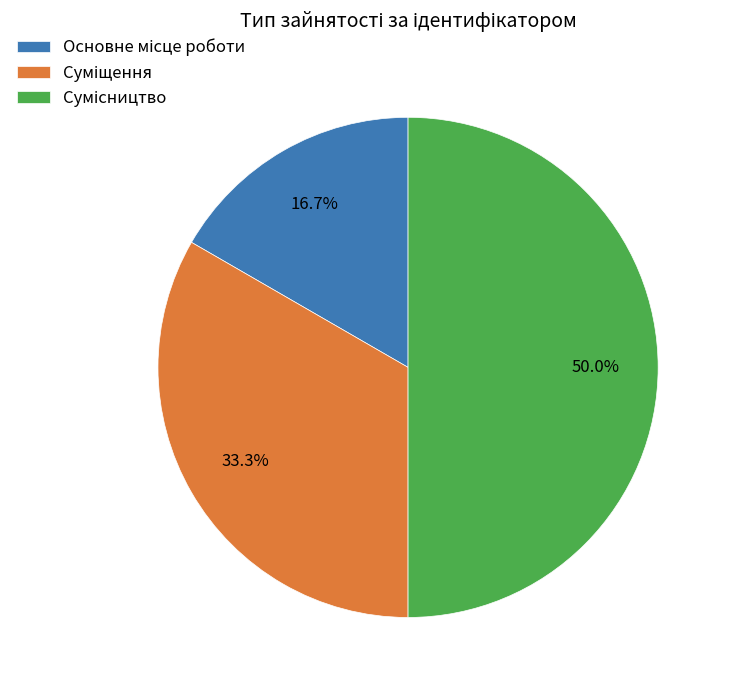

Is there any slice that represents more than half of the pie?

No